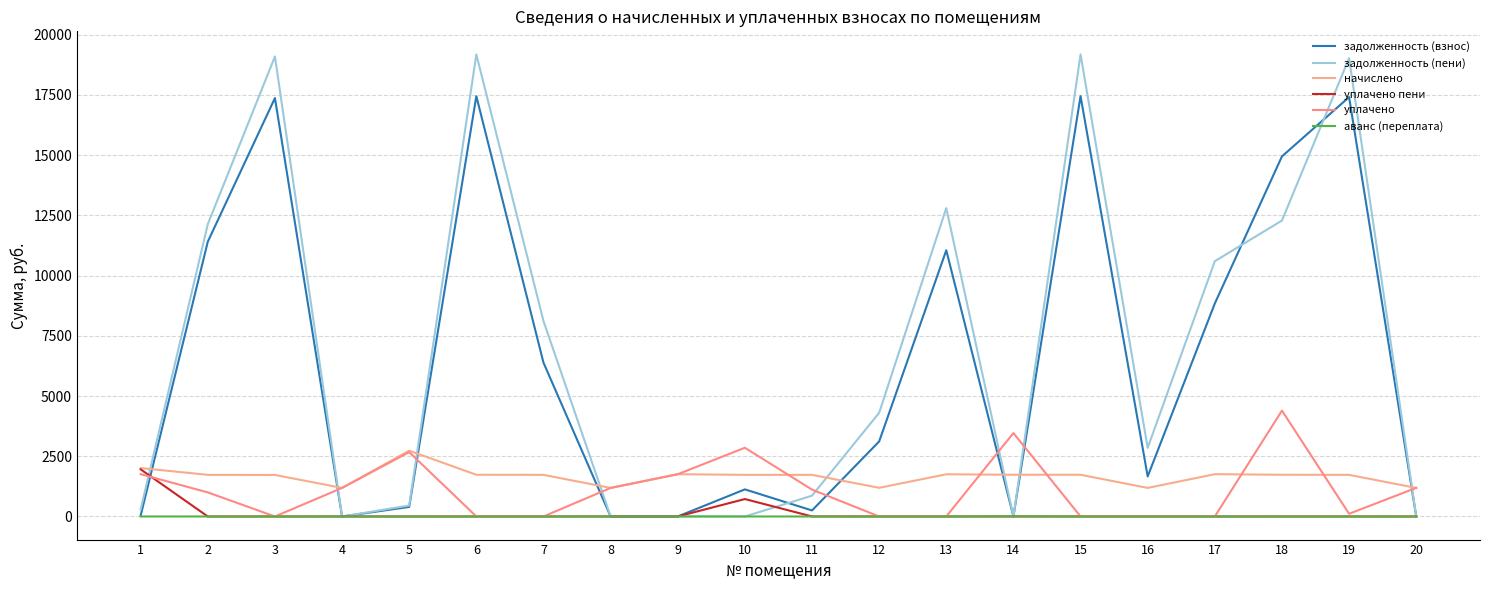

Between 2 and 14, which series saw the biggest shift?

задолженность (пени)